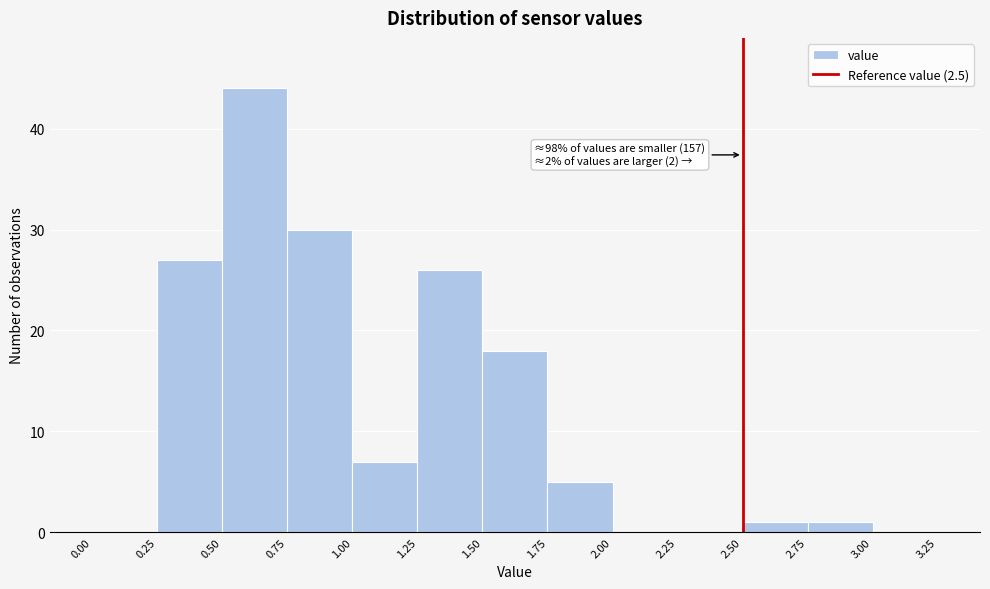

Over which range of the x-axis is the bar tallest?

0.50 to 0.75